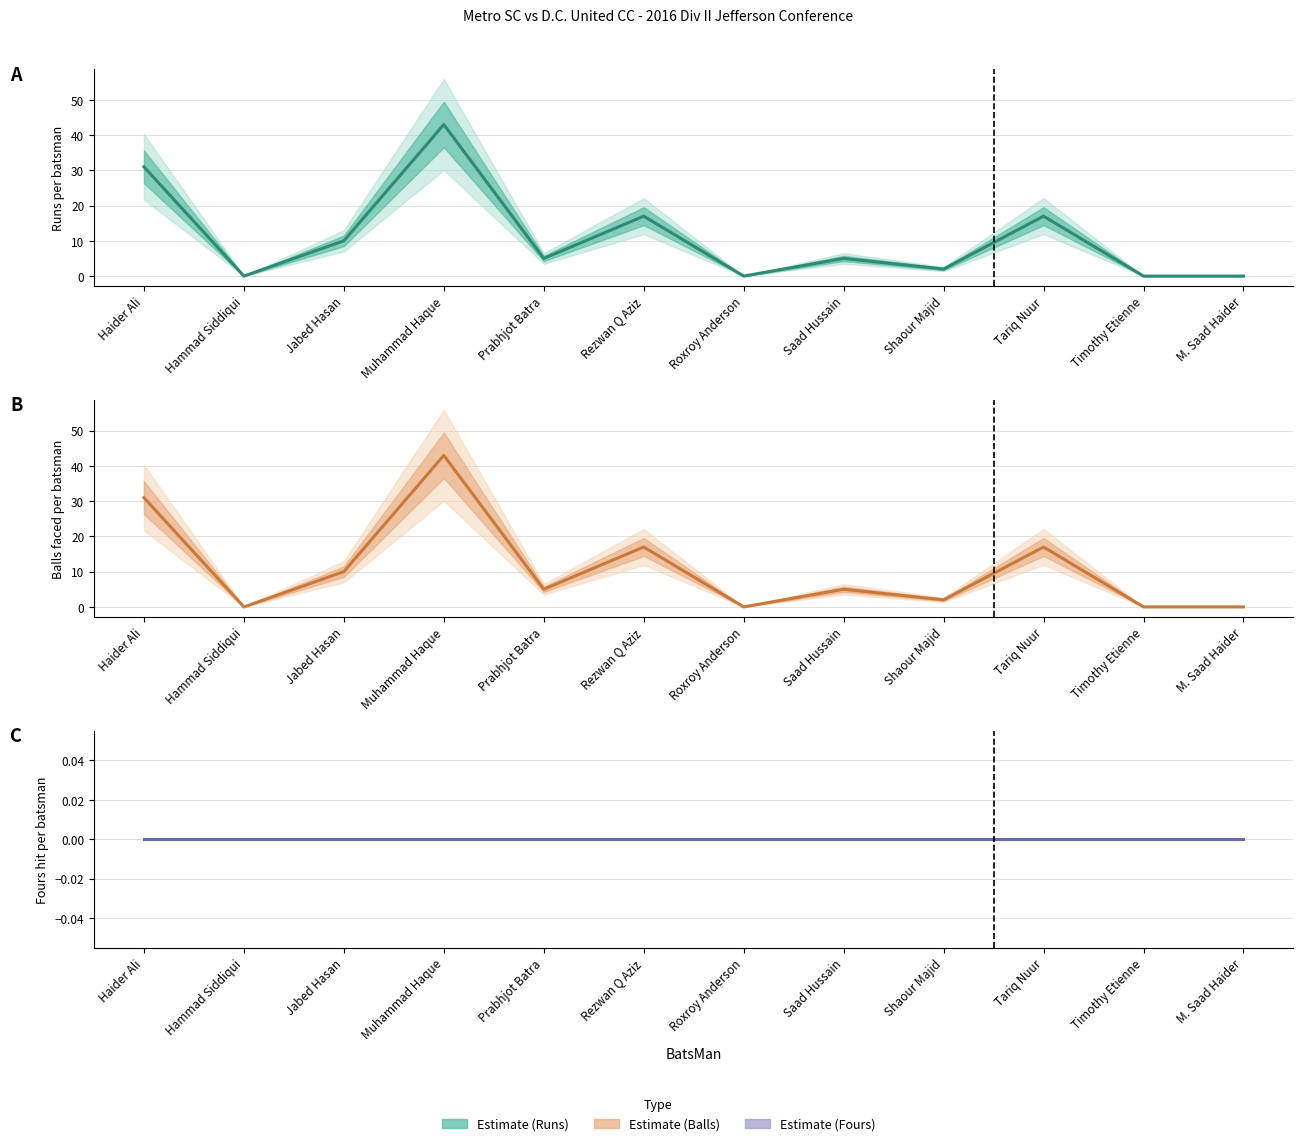

Which has a higher value, Timothy Etienne or Saad Hussain?

Saad Hussain